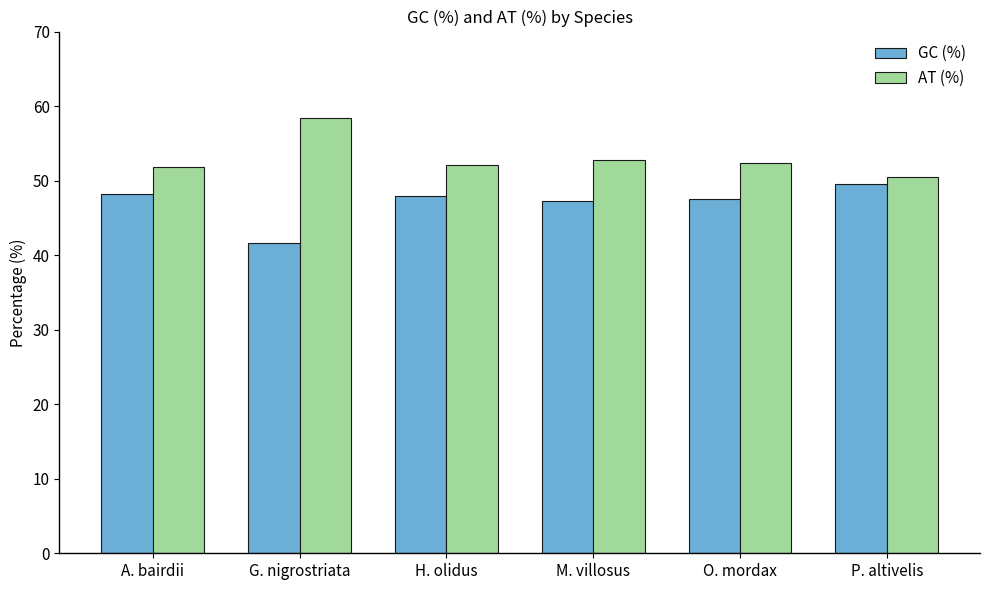

Read the AT (%) value at A. bairdii.

51.8